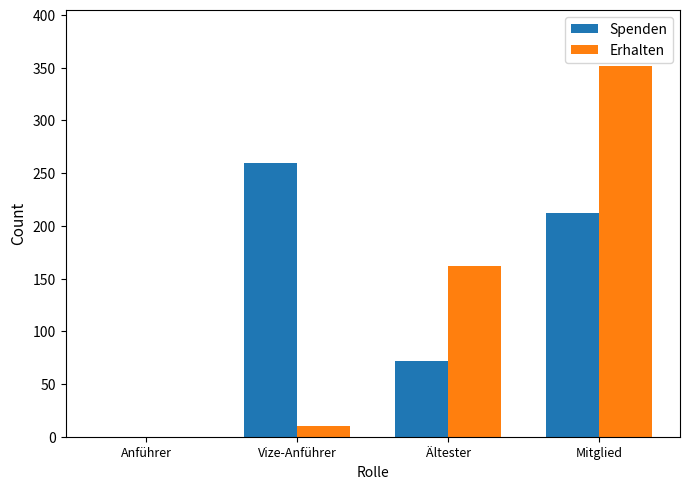

Which category has the highest value across all series?

Mitglied